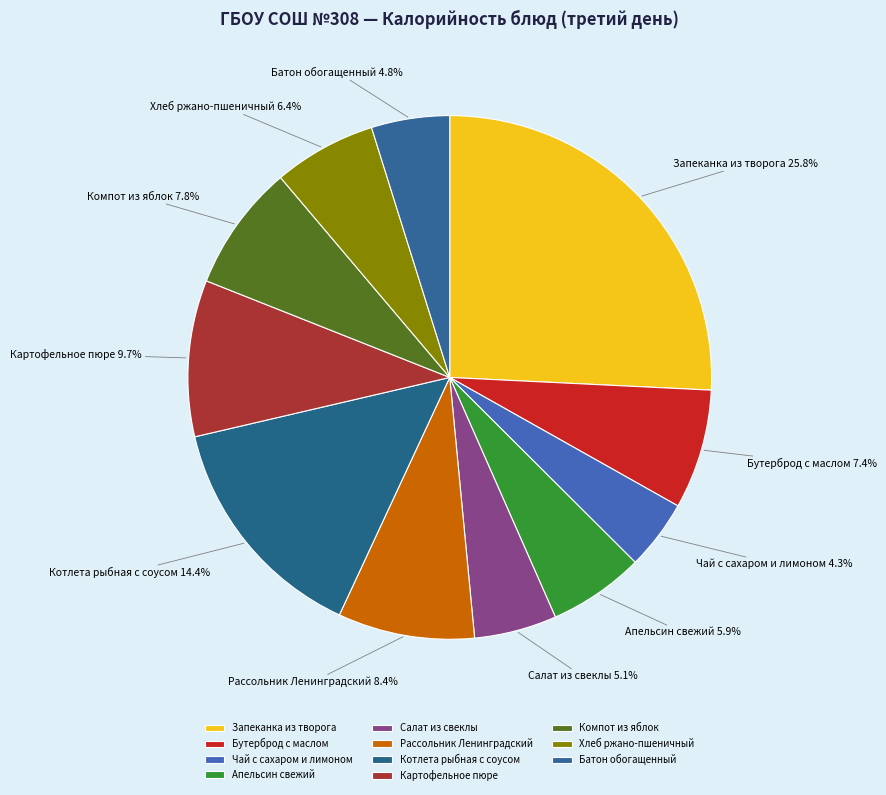

To the nearest percent, what is the combined percentage of Котлета рыбная с соусом and Картофельное пюре?

24%